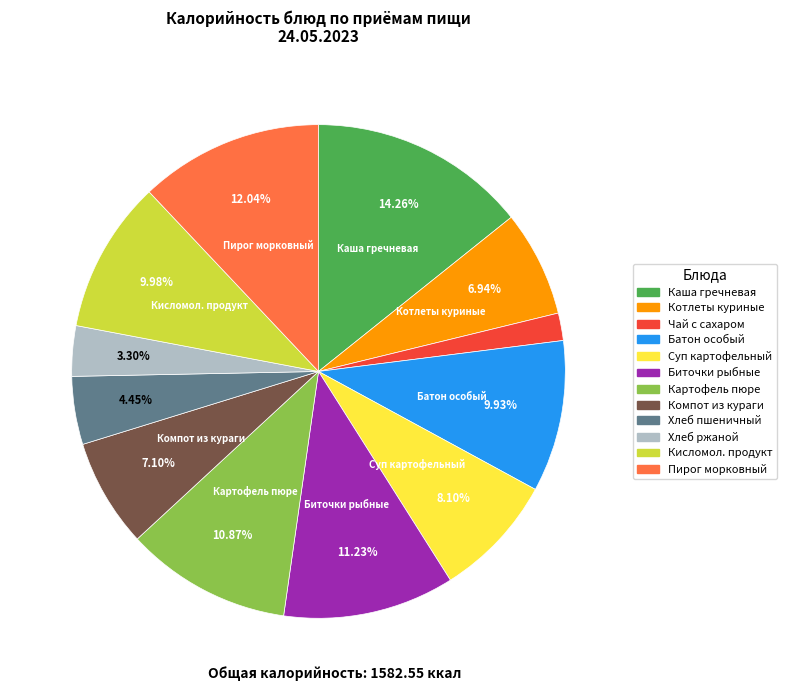

Does any single category account for the majority?

No